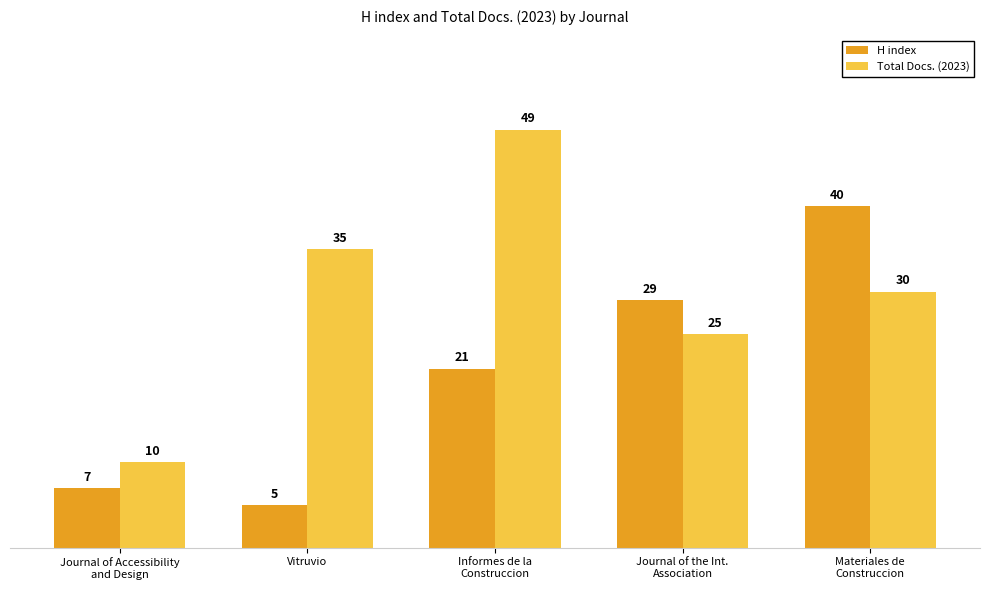

What is the sum of all Total Docs. (2023) values?

149